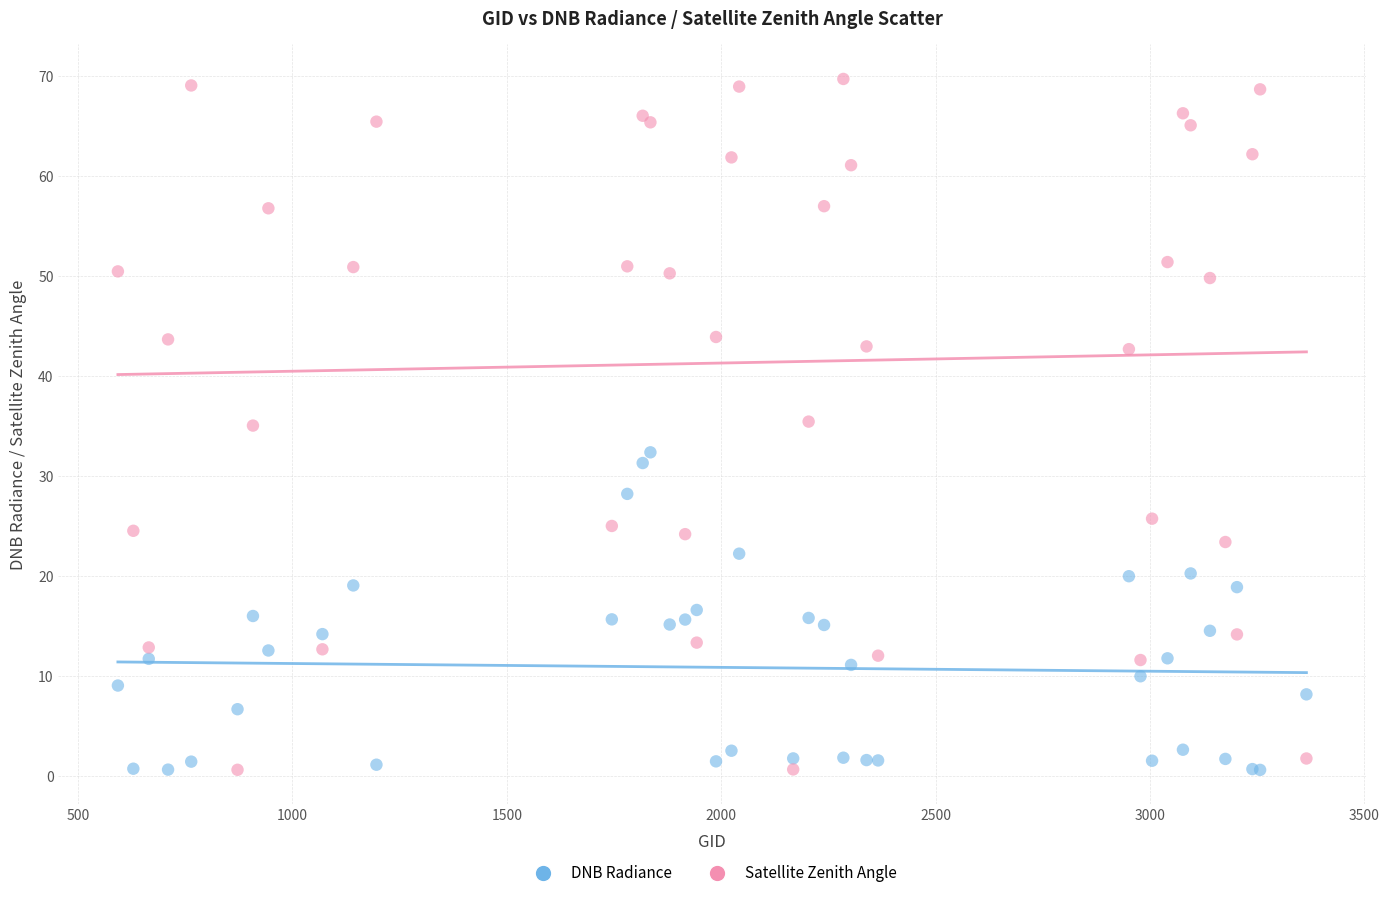

Which series has the widest spread of Y values?

Satellite Zenith Angle